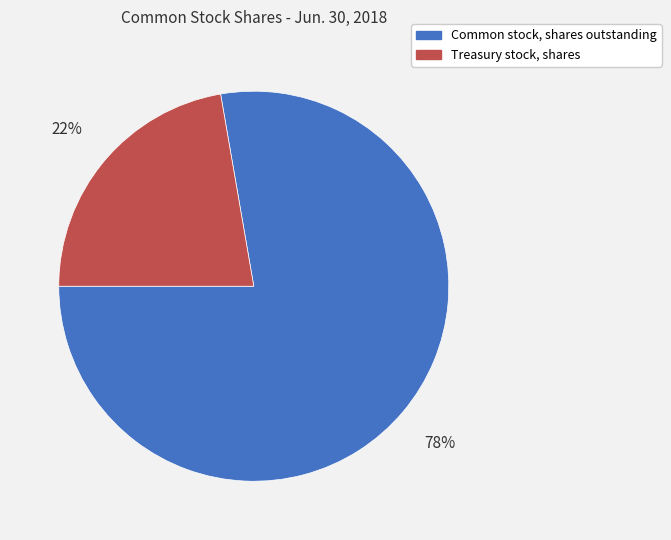

Count the number of slices in the pie.

2